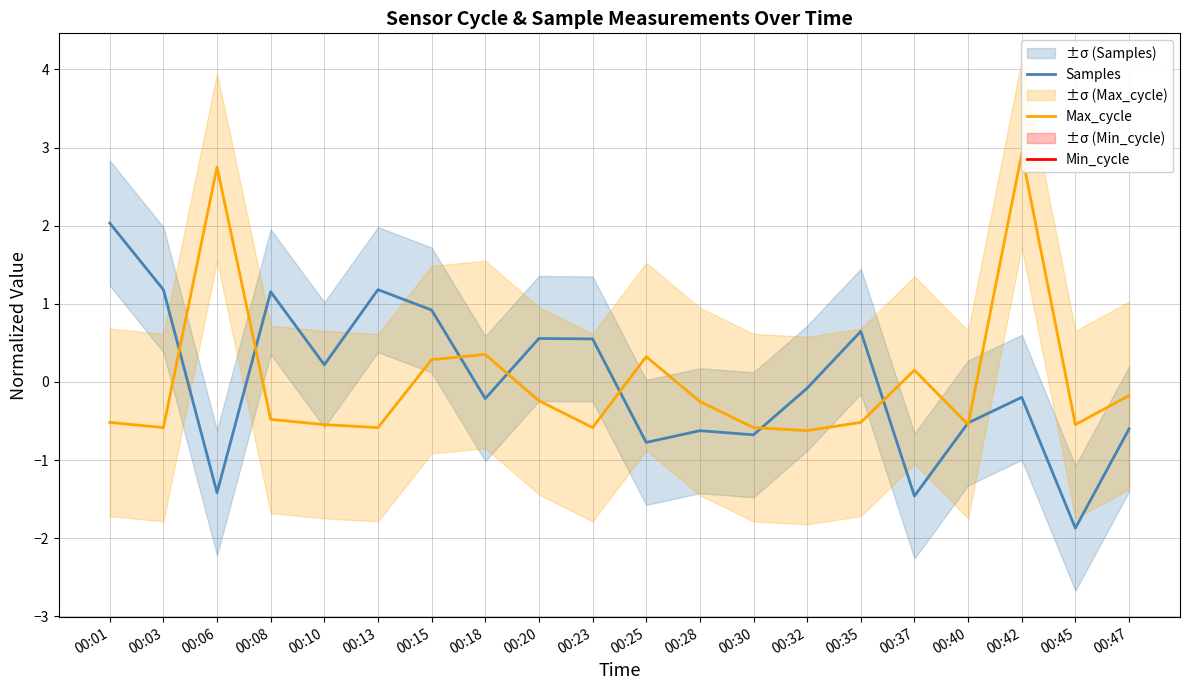

At which label does Min_cycle reach its peak?

00:01